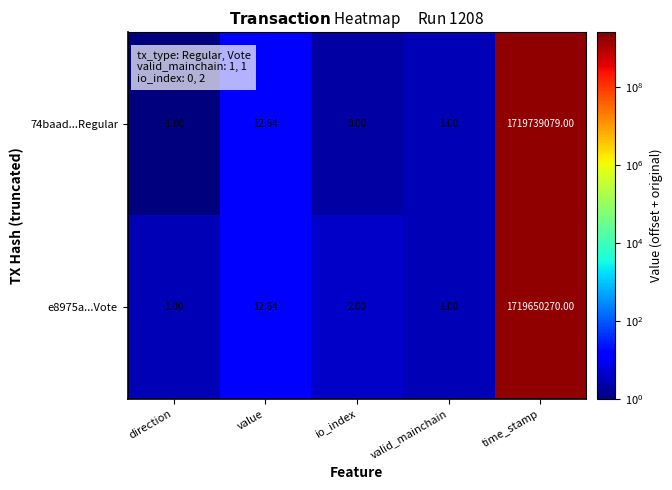

Is the value of e8975a...Vote at io_index greater than the value of 74baad...Regular at direction?

Yes